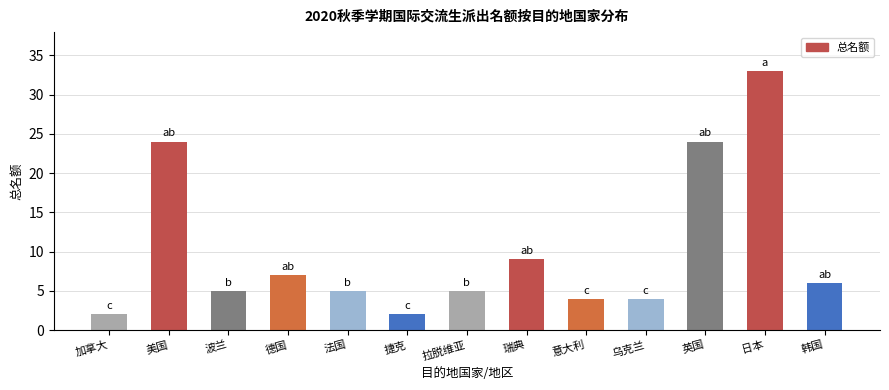

The value at 美国 is 5. True or false?

False